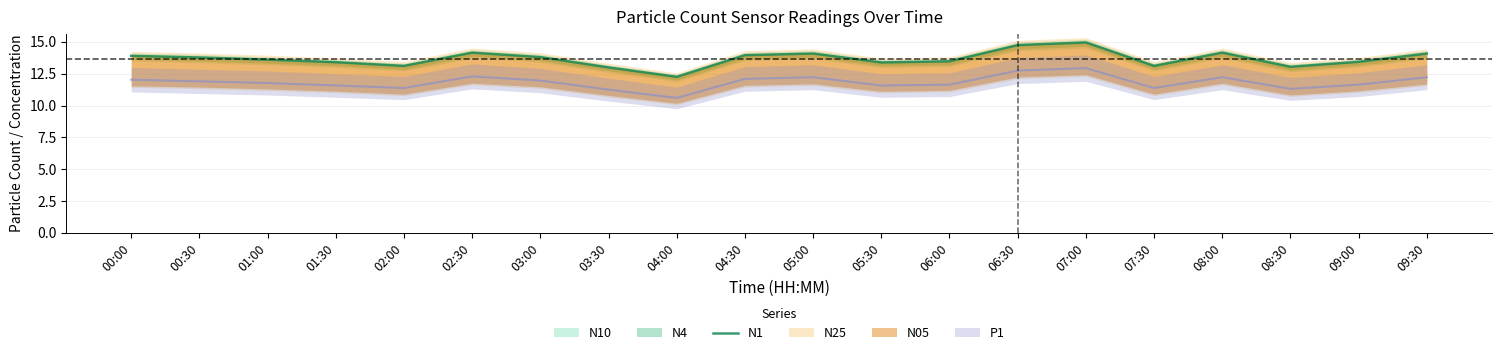

Which has a higher value, 08:30 or 04:00?

08:30